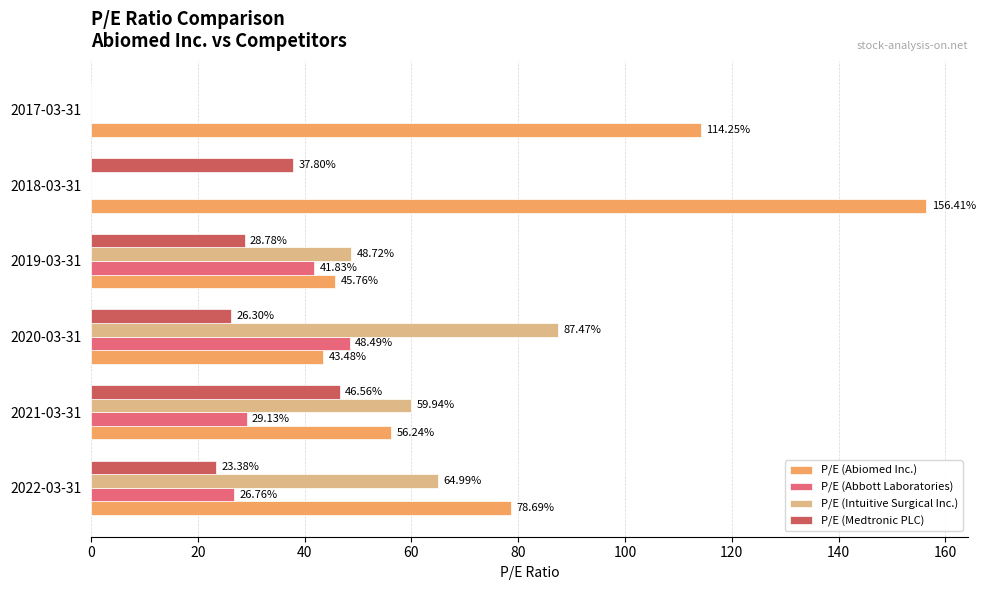

Is the value of P/E (Abbott Laboratories) at 2022-03-31 greater than the value of P/E (Medtronic PLC) at 2017-03-31?

Yes